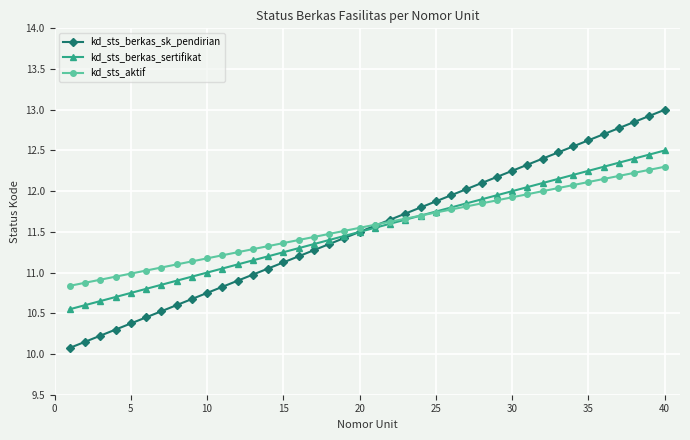

List the series in order of their peak value, lowest first.

kd_sts_aktif, kd_sts_berkas_sertifikat, kd_sts_berkas_sk_pendirian